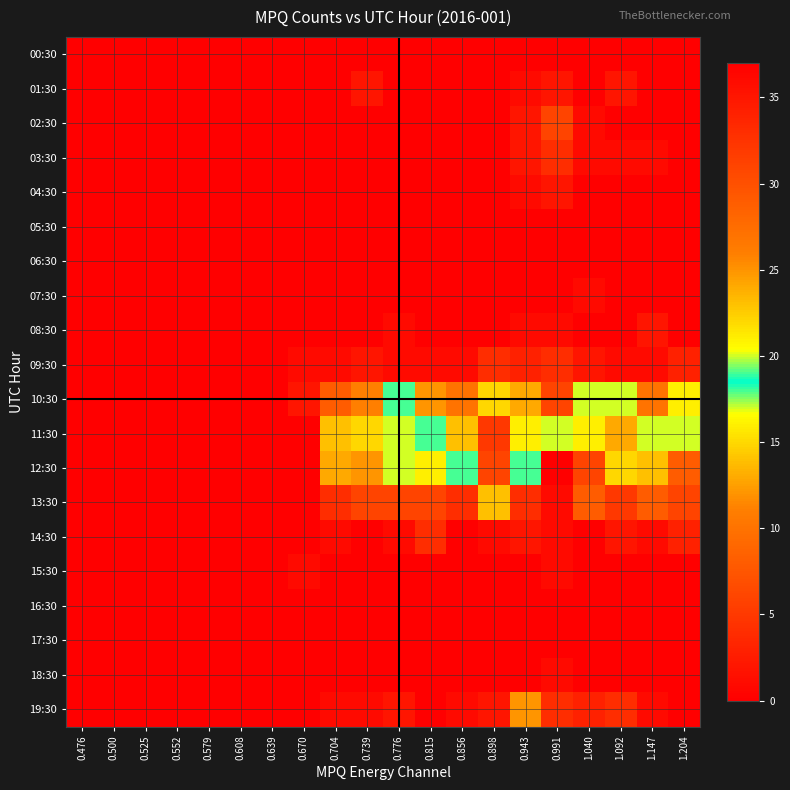

Which label corresponds to the smallest value in the chart?

0.476